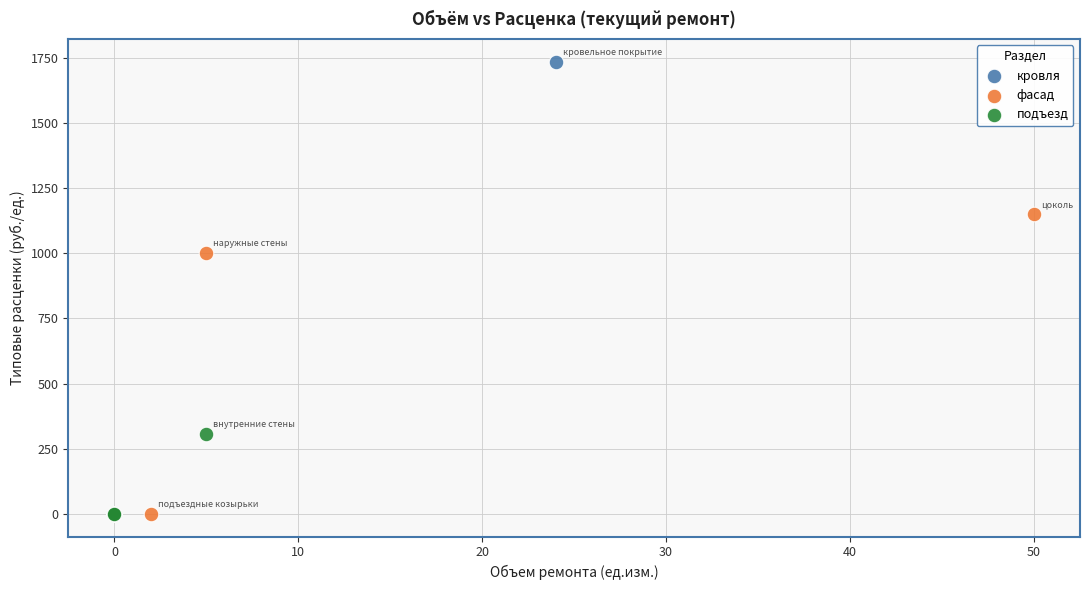

Which series has the largest Y range (max minus min)?

кровля